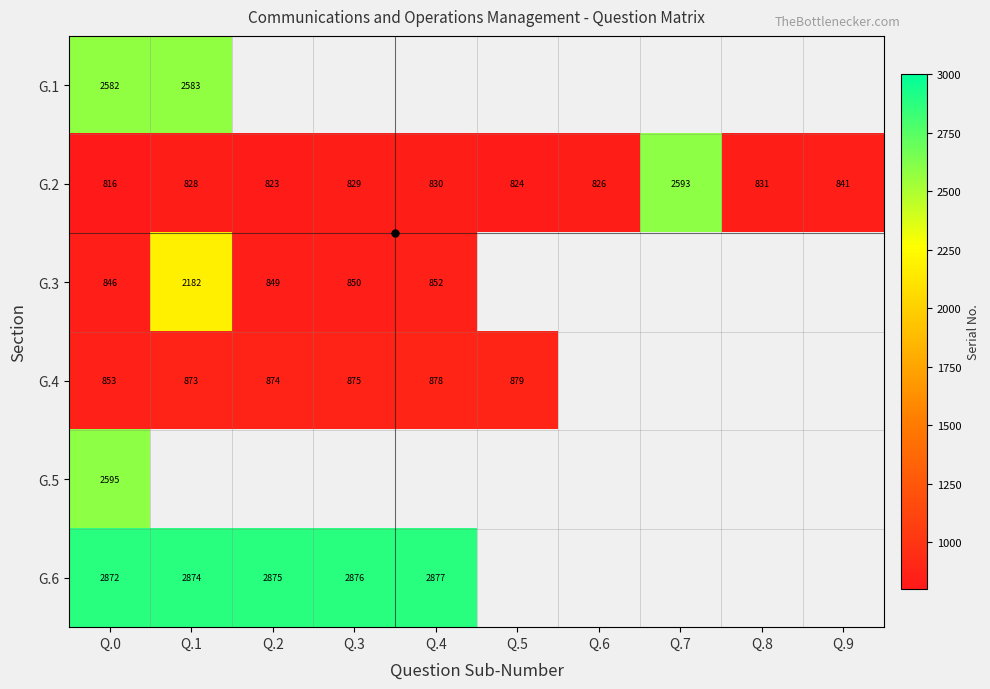

What is the difference between the G.2 values at Q.8 and Q.7?

1762